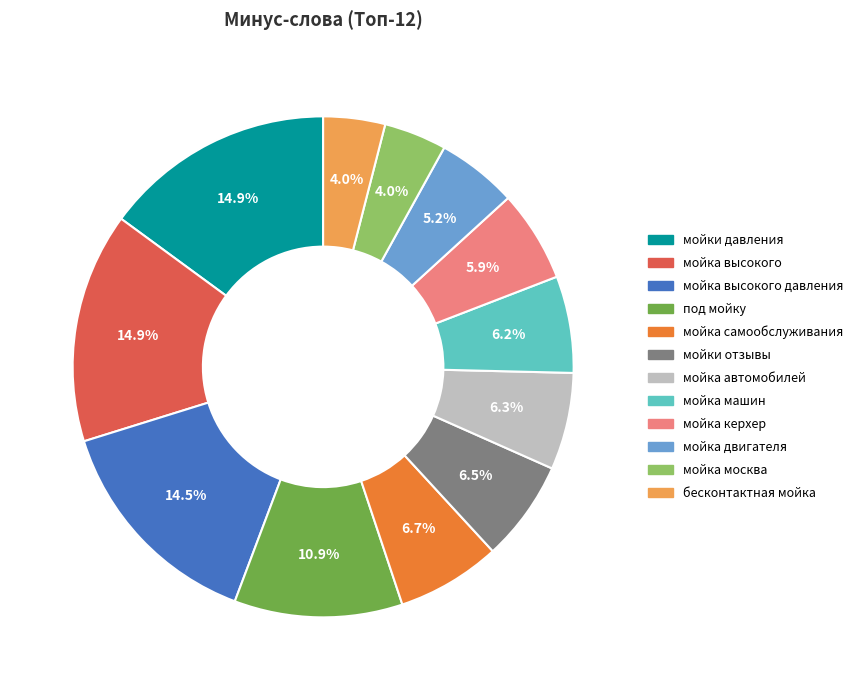

What percentage is the мойка керхер slice, to the nearest percent?

6%